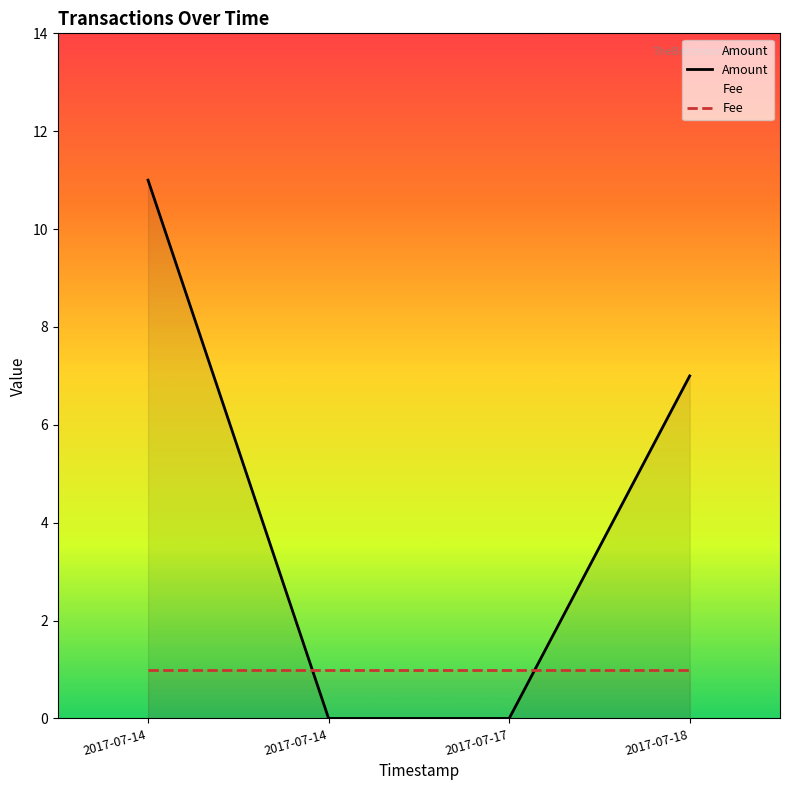

The Amount series shows -6 at 2017-07-17. True or false?

False